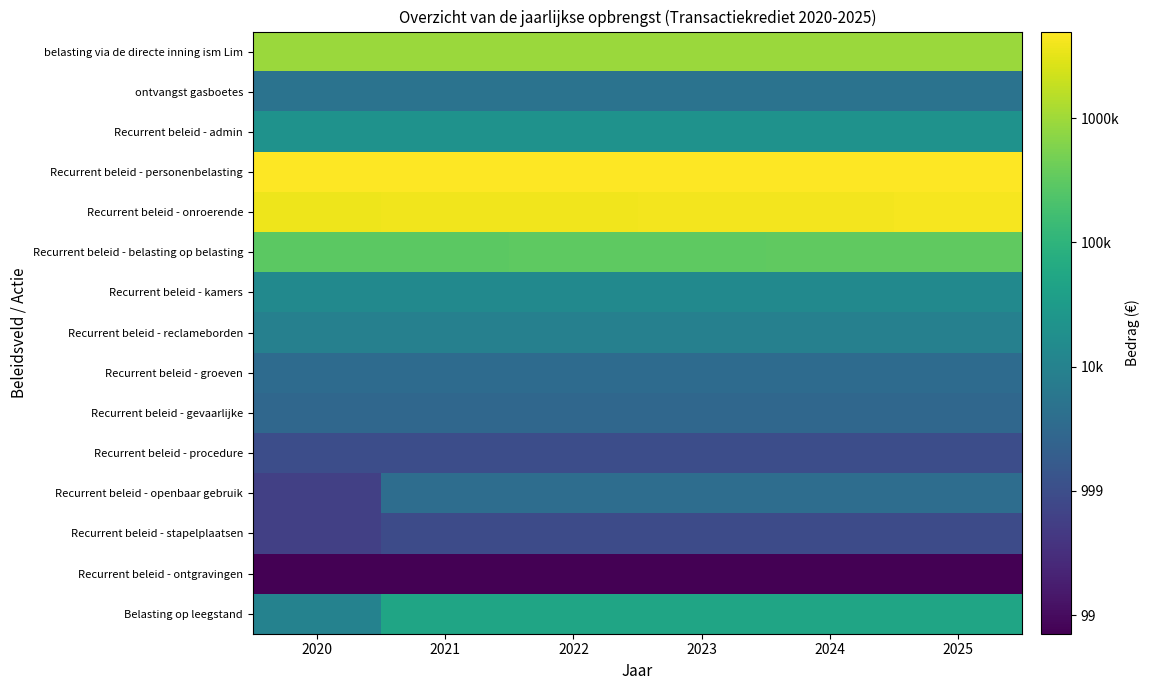

At how many categories does at least one series exceed 3?

6